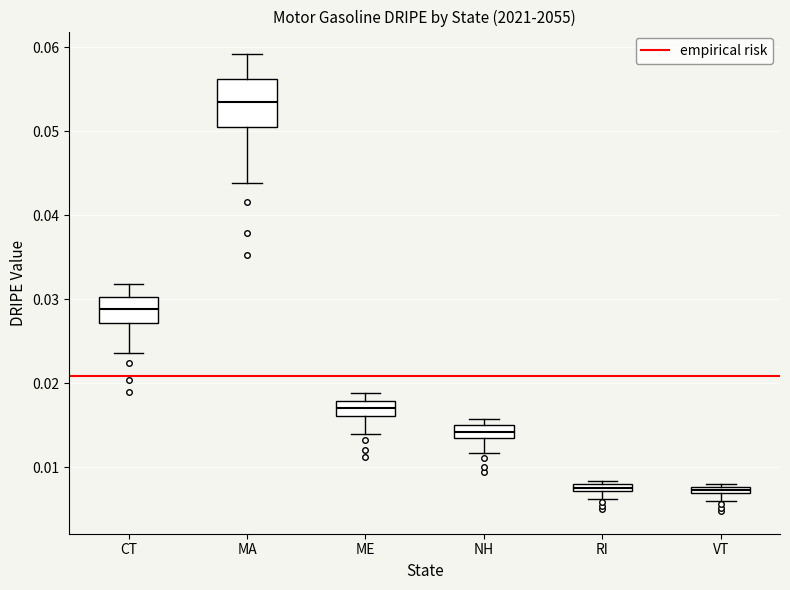

Where does the upper whisker of the box for CT end on the y-axis? The values are not printed on the chart, so give them approximately, as read against the axis.

0.032